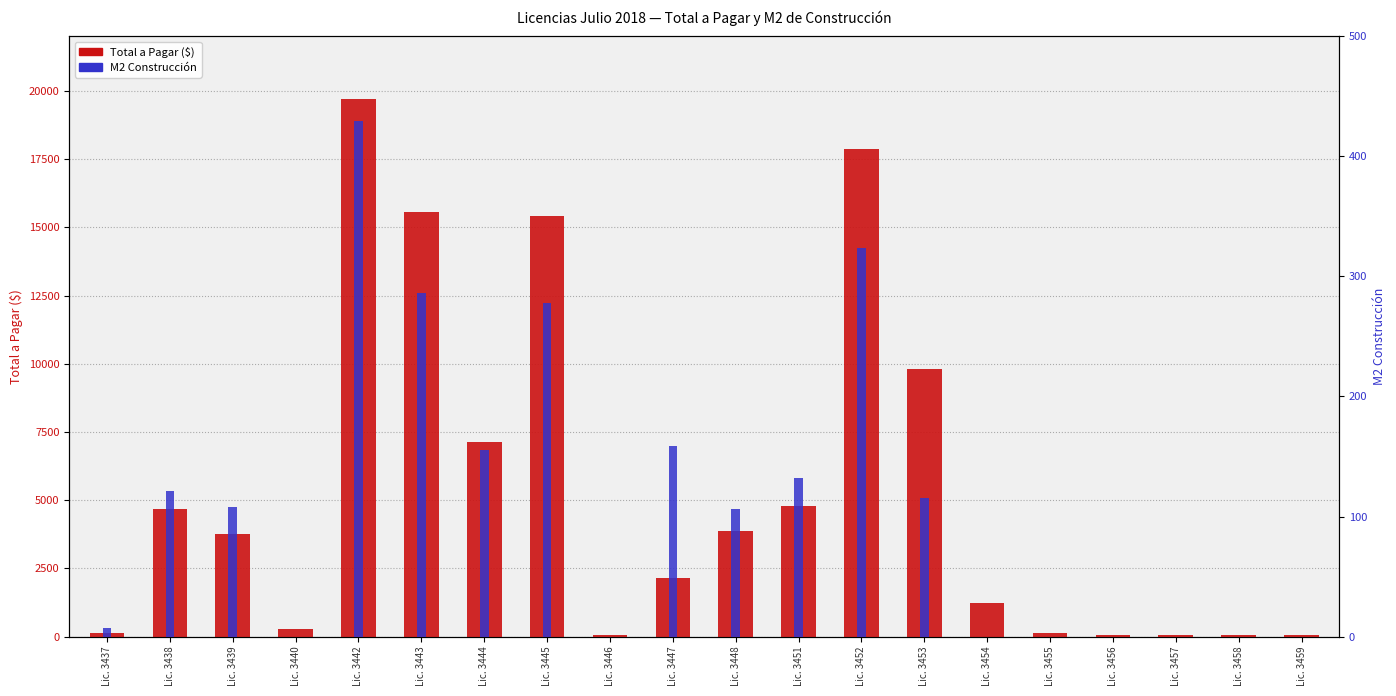

Is it true that TOTAL A PAGAR equals 27139.9 at Lic. 3443?

False